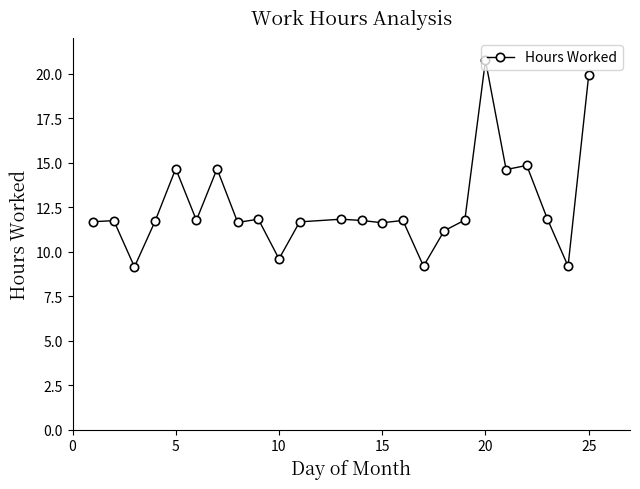

What is the value of the 12th point from the left?

11.8